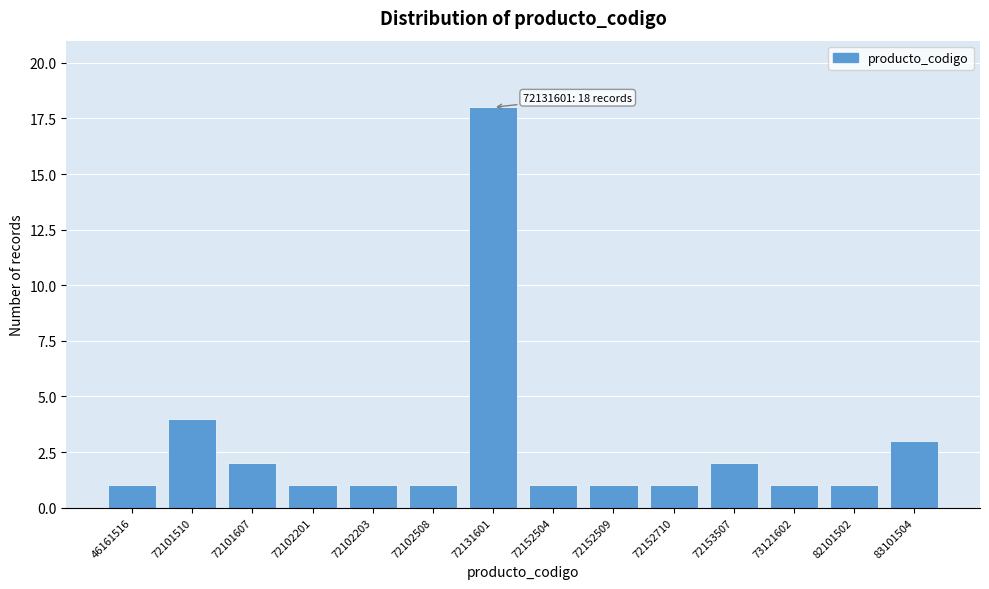

Reading left to right, transcribe all the data shown in this chart.

46161516=1	72101510=4	72101607=2	72102201=1	72102203=1	72102508=1	72131601=18	72152504=1	72152509=1	72152710=1	72153507=2	73121602=1	82101502=1	83101504=3